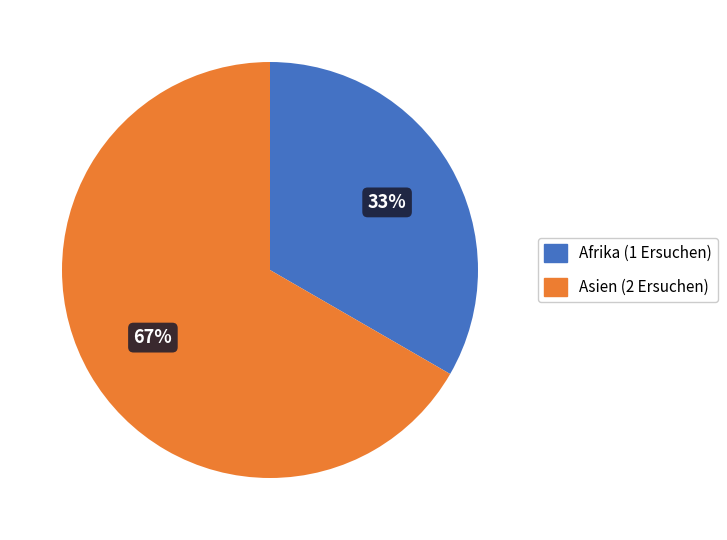

What percentage is the Afrika slice, to the nearest percent?

33%